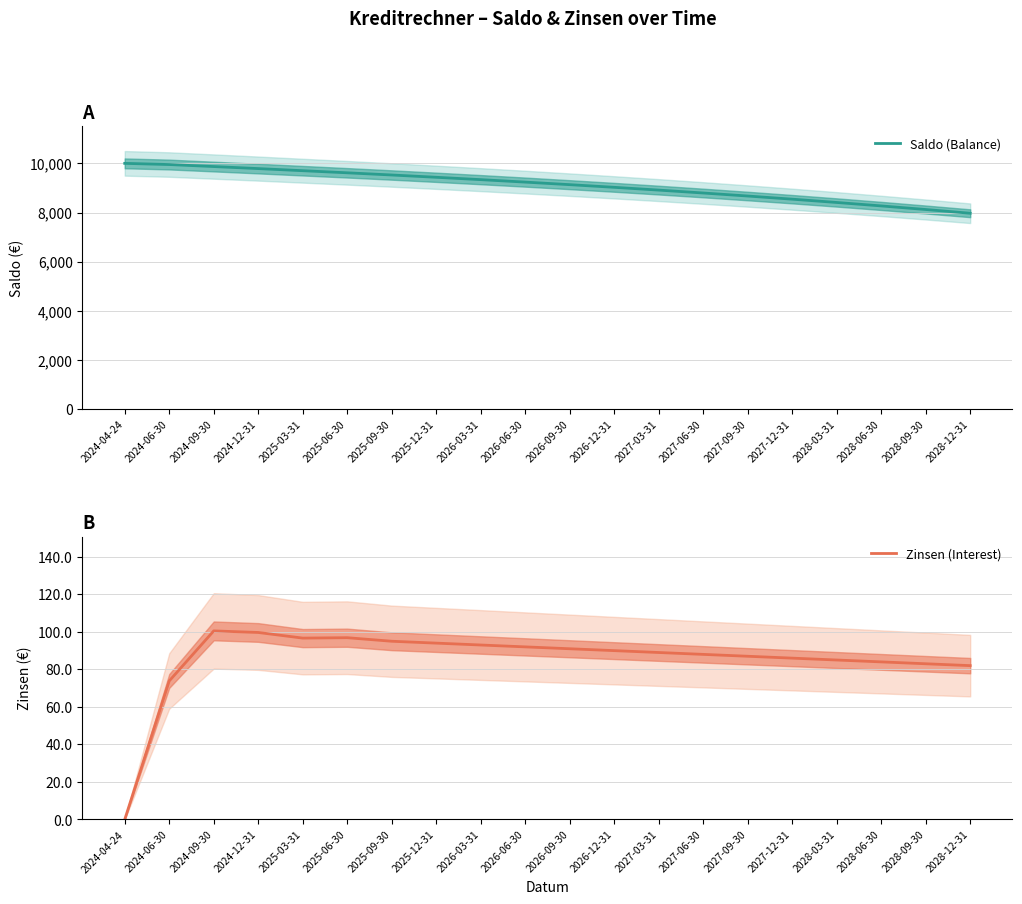

At which label does Zinsen (Interest) reach its peak?

2024-09-30